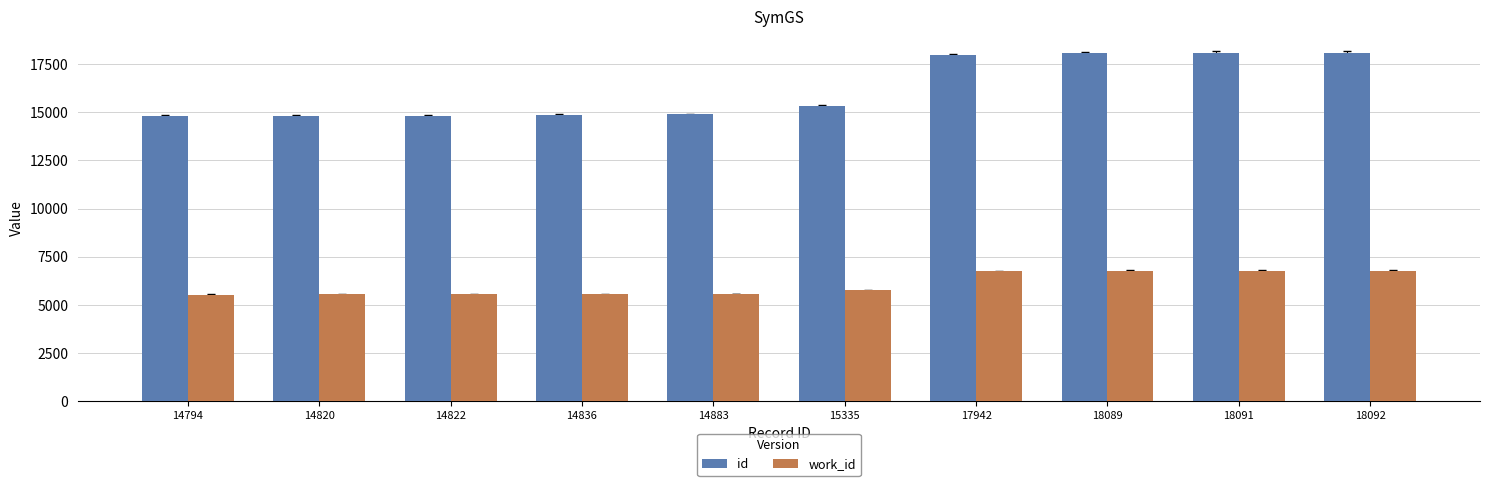

How many bars are there in total?

20